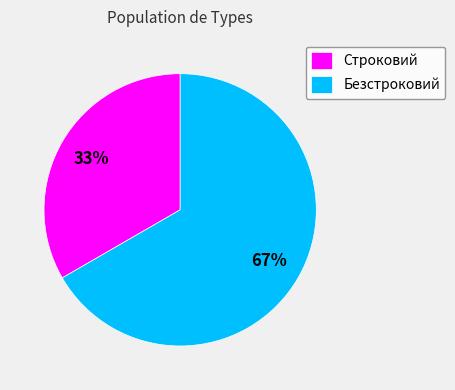

Count the number of slices in the pie.

2